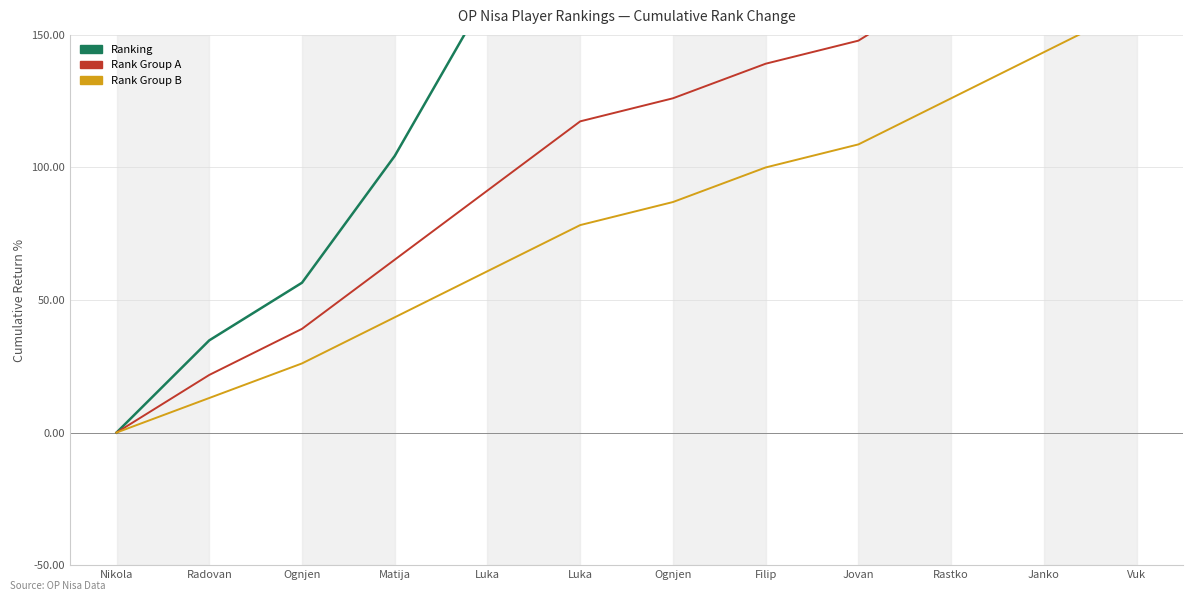

Is it true that Ranking equals 104.3 at Matija?

True